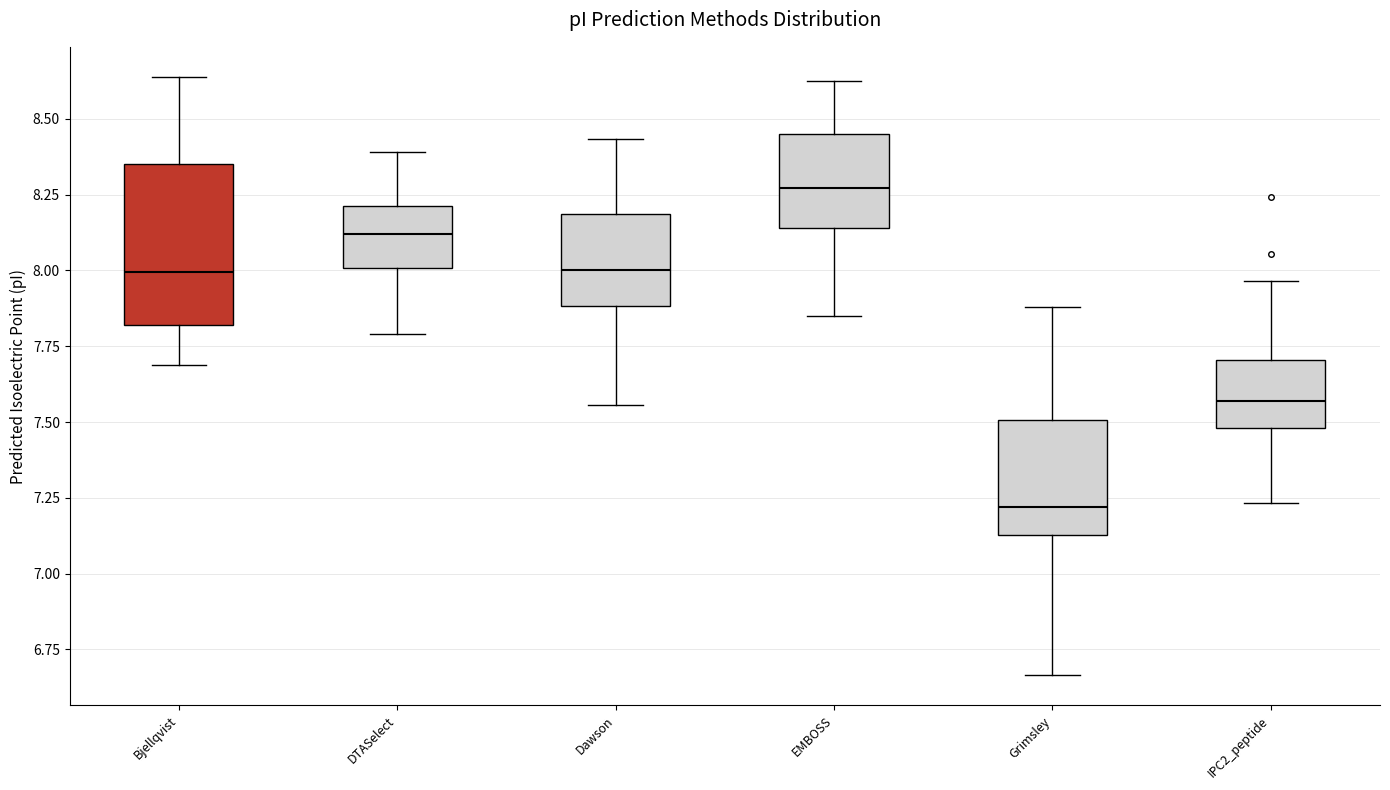

Which box is the tallest, from its lower edge to its upper edge?

Bjellqvist